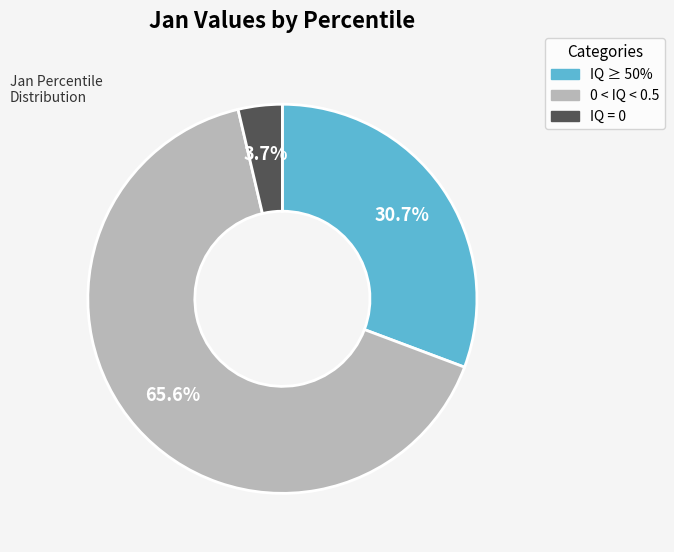

Which has a higher value, IQ ≥ 50% or 0 < IQ < 0.5?

0 < IQ < 0.5